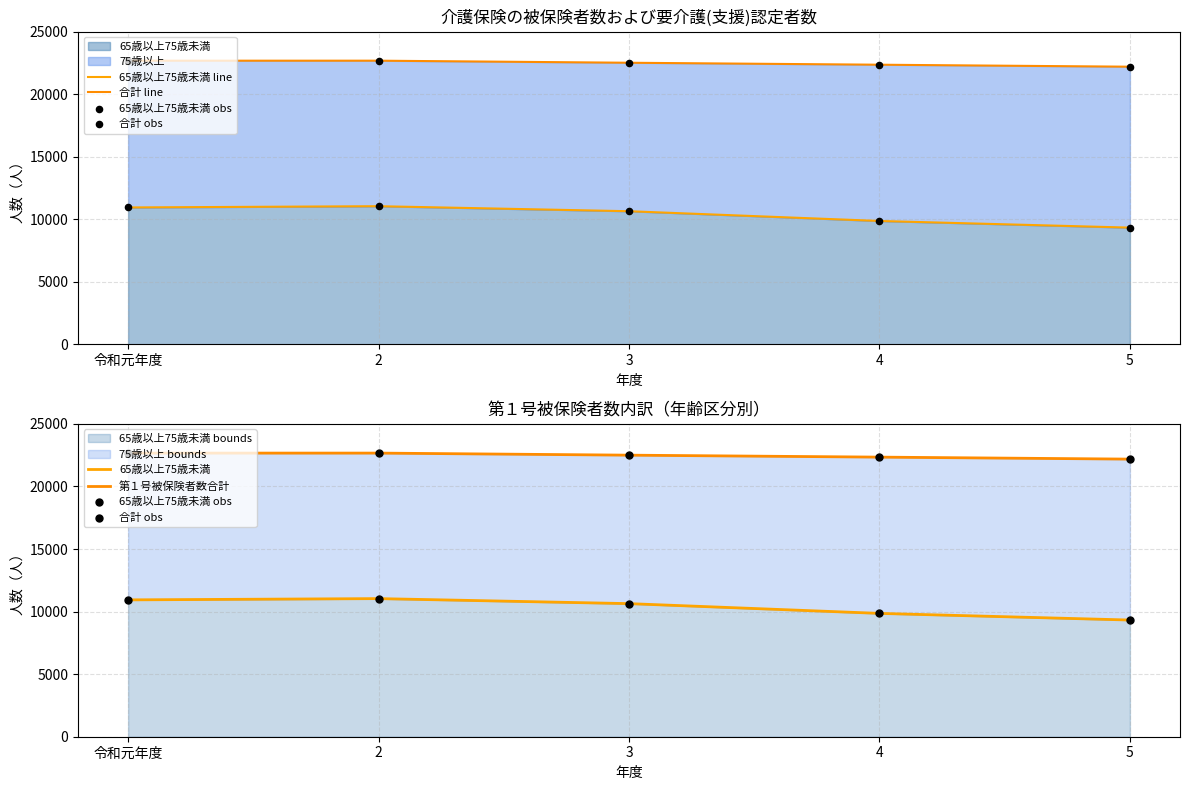

Which series has the largest total across all categories?

合計 line